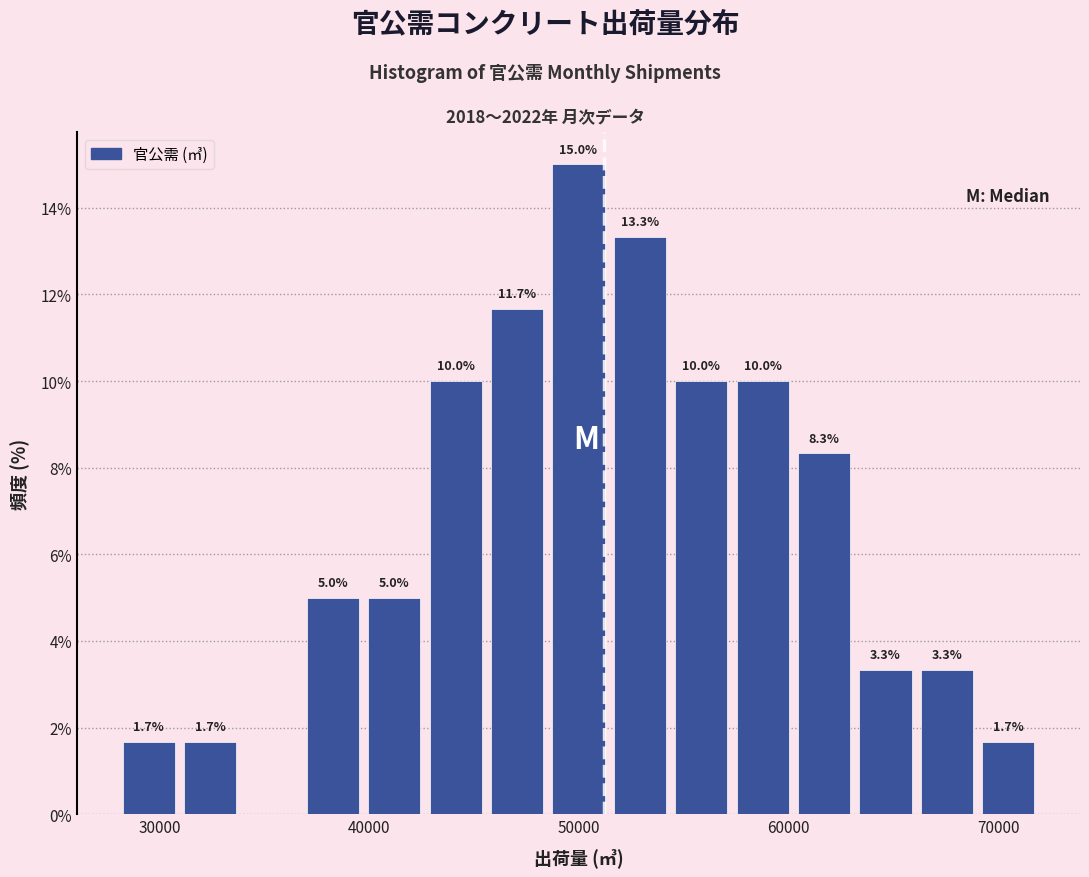

Read against the x-axis, roughly where is the centre of the tallest bar?

50000